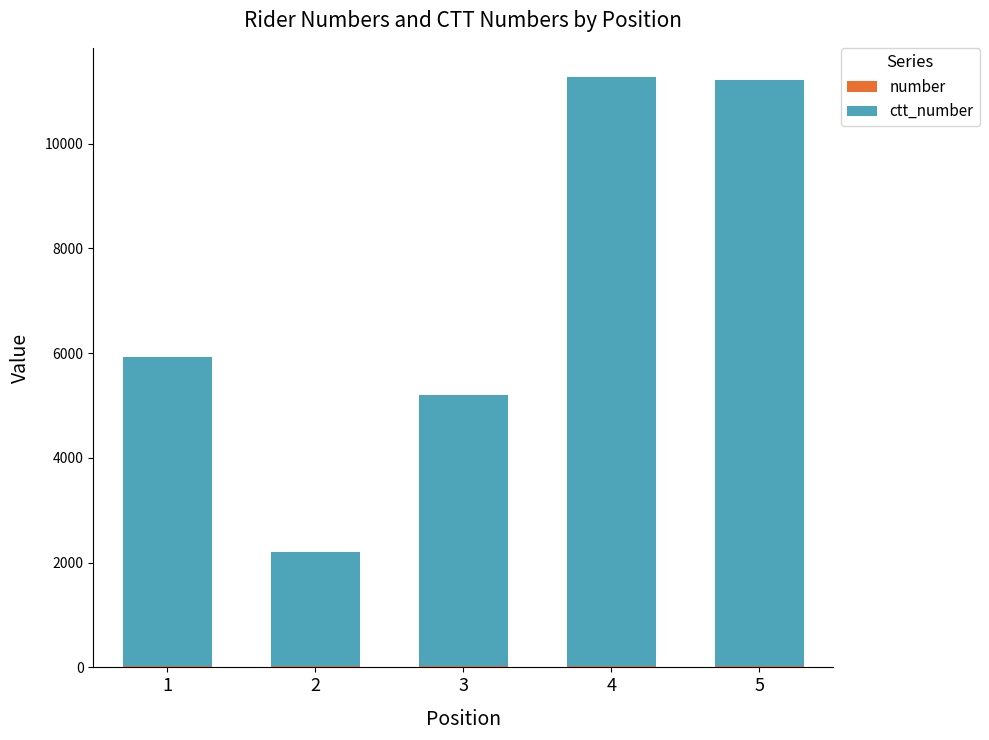

What is the average value of the ctt_number series?

7131